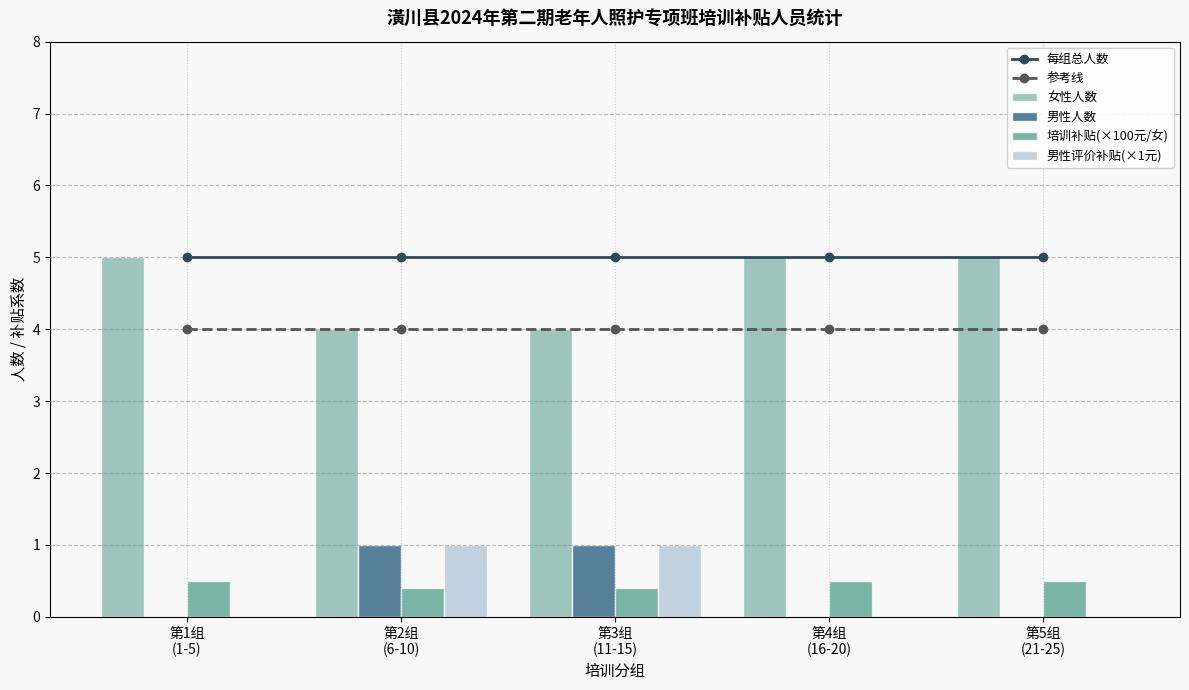

Which series has the widest spread of values?

女性人数